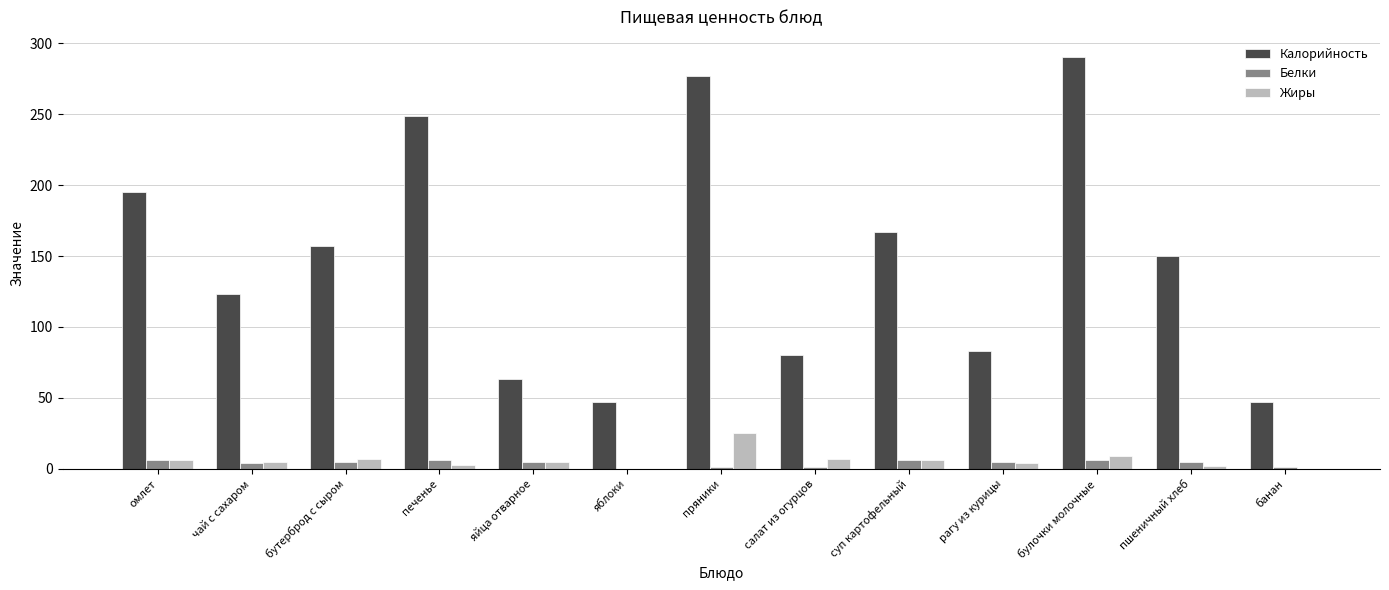

Which category has the highest value in the Калорийность series?

булочки молочные